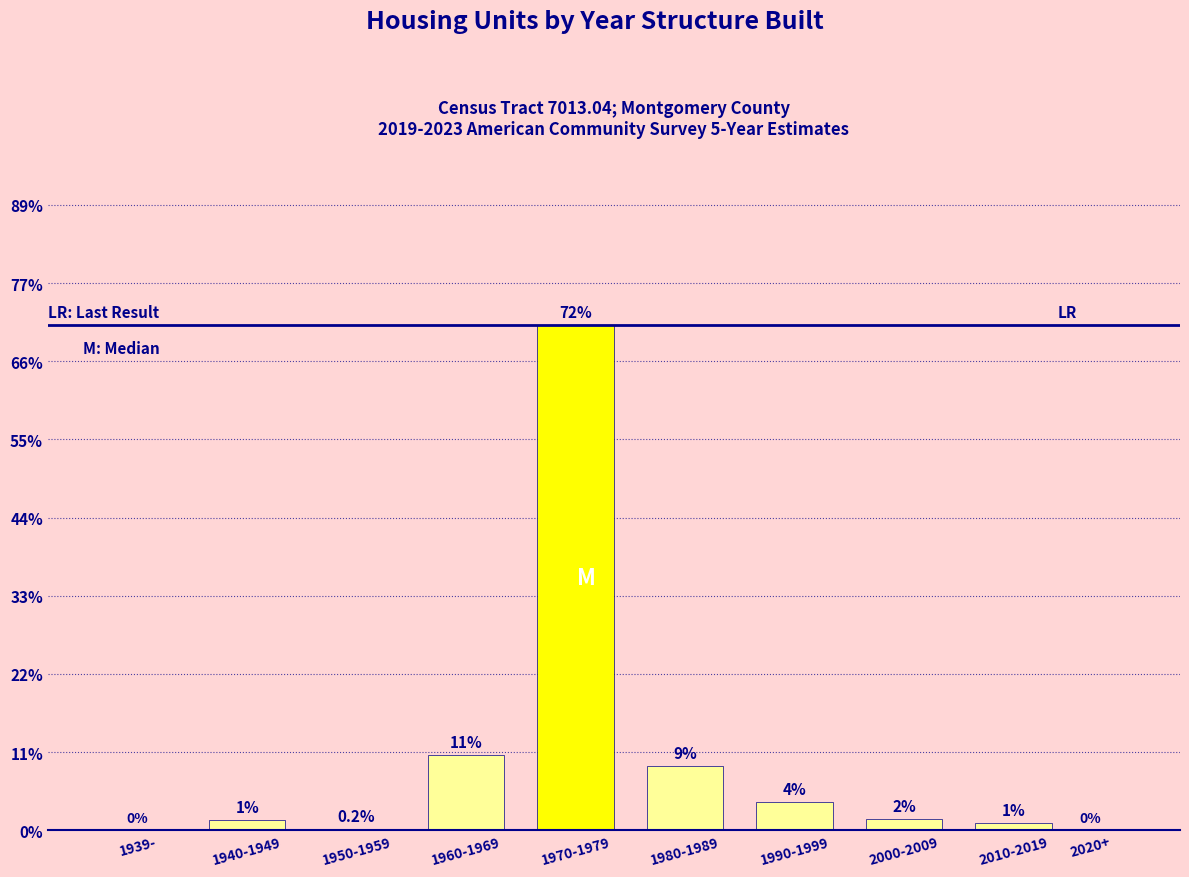

What is the greatest value displayed?

72.0